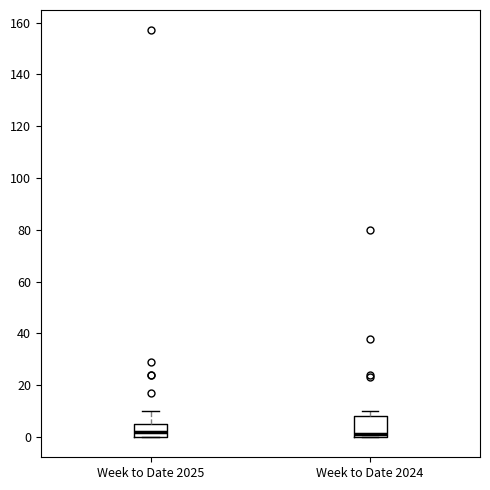

Reading left to right, transcribe this box plot: for each box, give where its median line is, the range the box spans, and where its two whiskers end, as read against the y-axis. The values are not printed on the chart, so give them approximately, as read against the axis.

Week to Date 2025: median 2, box 0 to 6, whiskers 0 to 10
Week to Date 2024: median 2, box 0 to 8, whiskers 0 to 10